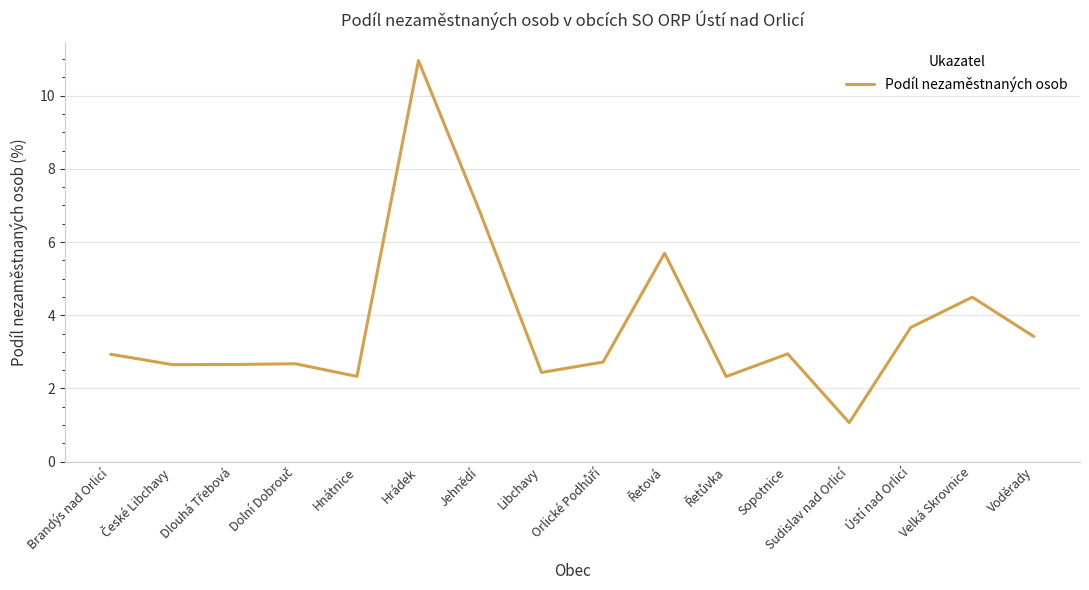

Is it true that the value at Jehnědí is 3.6?

False